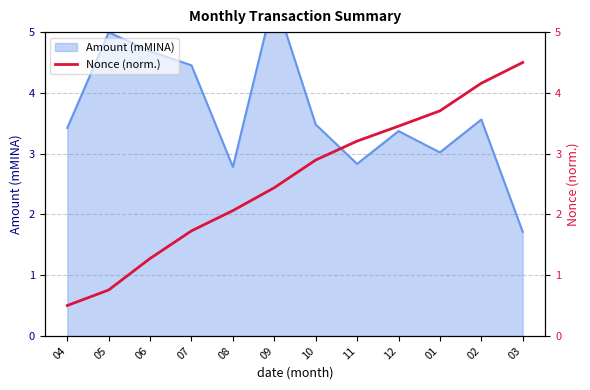

What is the label of the 10th point from the left?

01